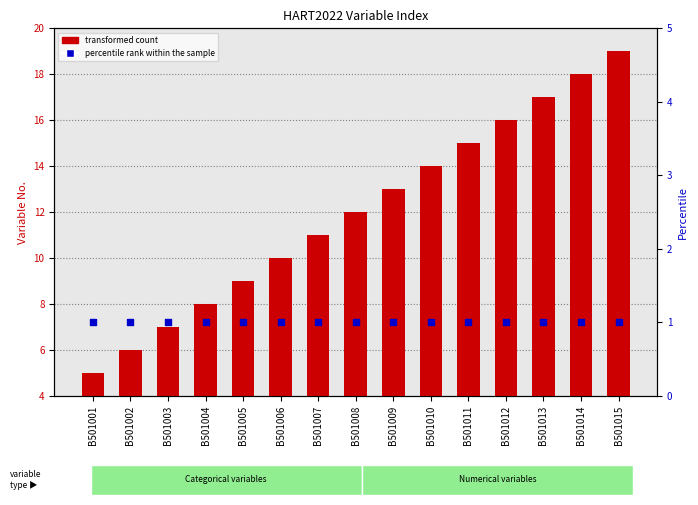

What is the total value across all series at B501014?

19